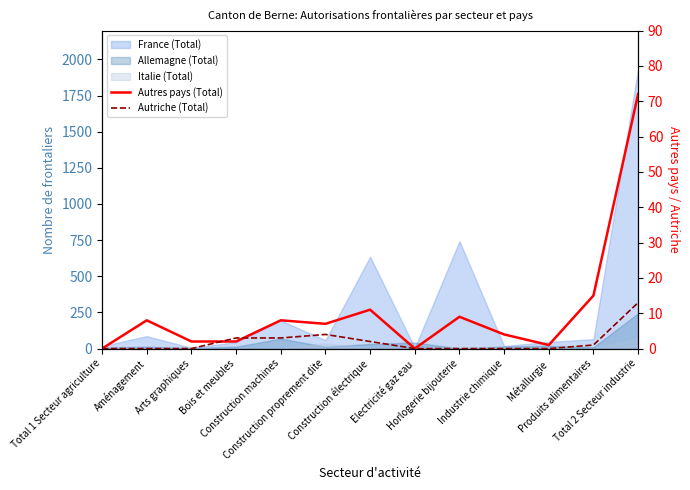

What position from the right is Total 1 Secteur agriculture?

13